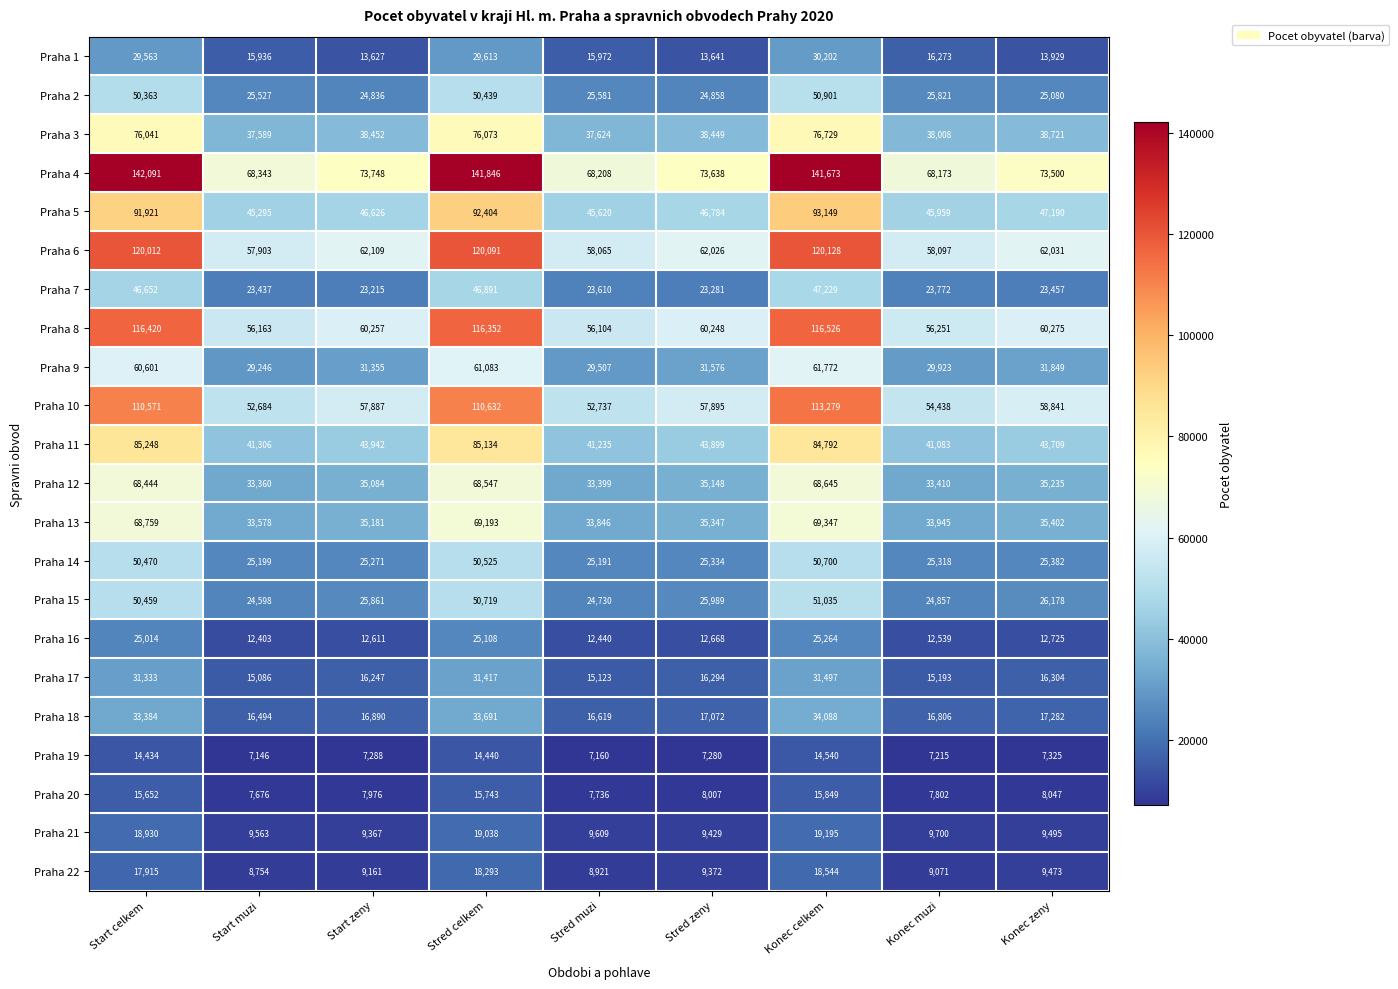

What is the difference between the highest and lowest values at Start zeny?

66460